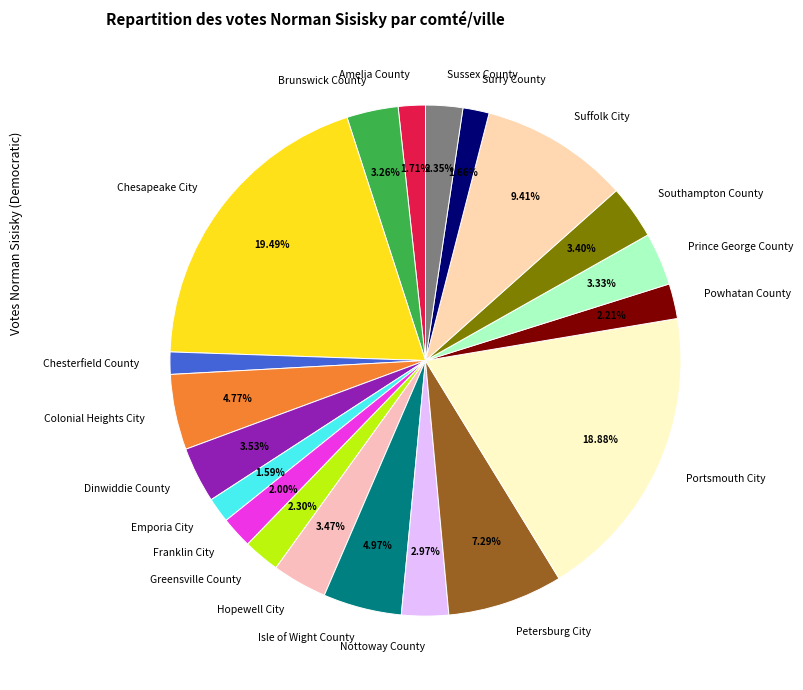

Between Portsmouth City and Chesterfield County, which is larger?

Portsmouth City